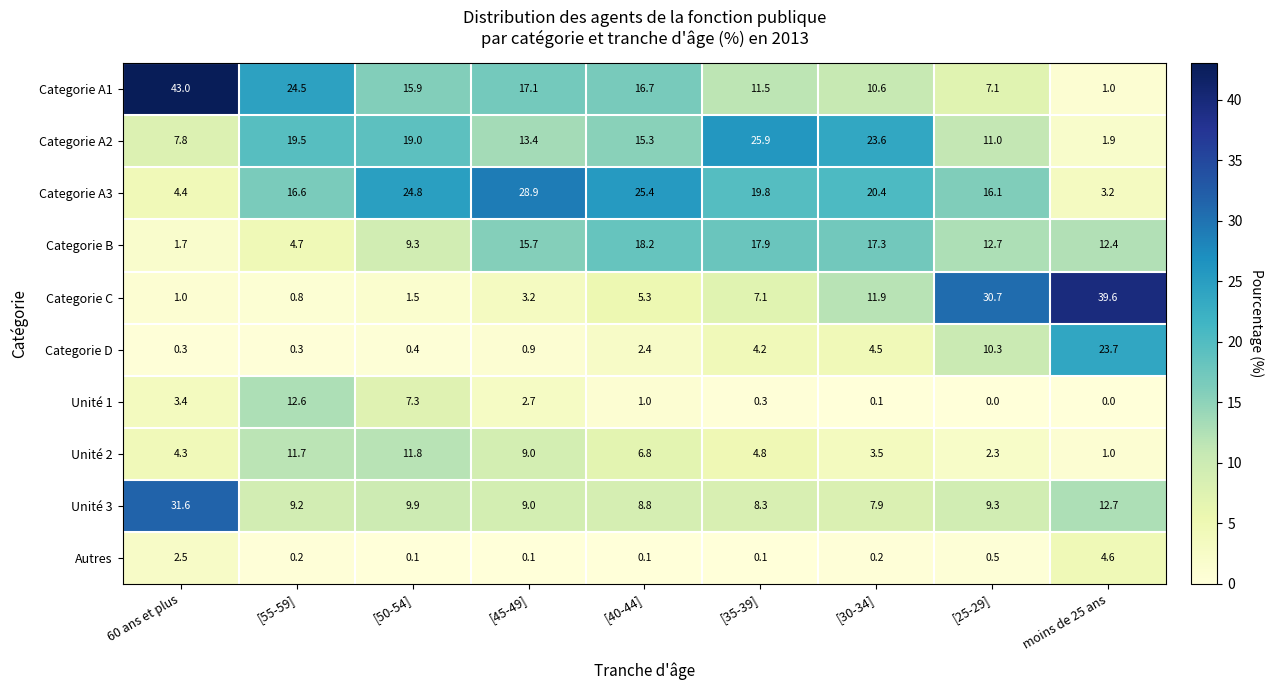

What is the maximum value shown in the chart?

43.0